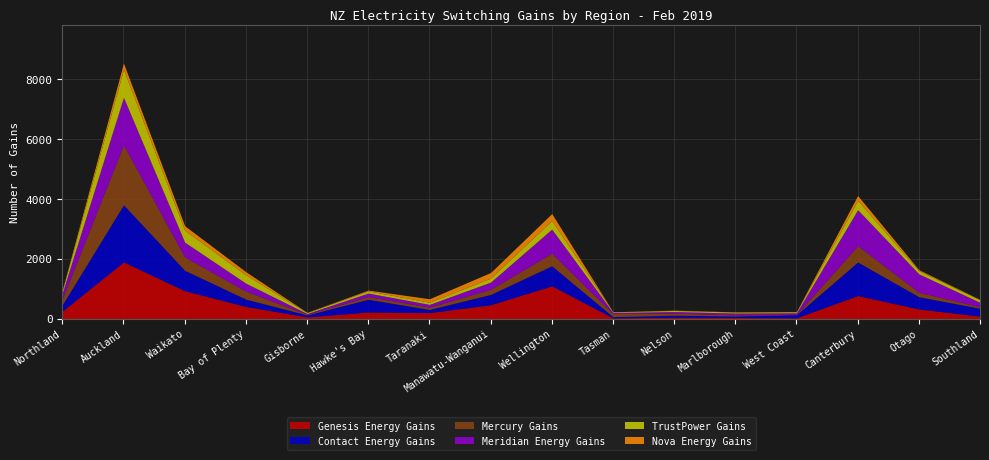

The value of TrustPower Gains at Waikato is 398. True or false?

True